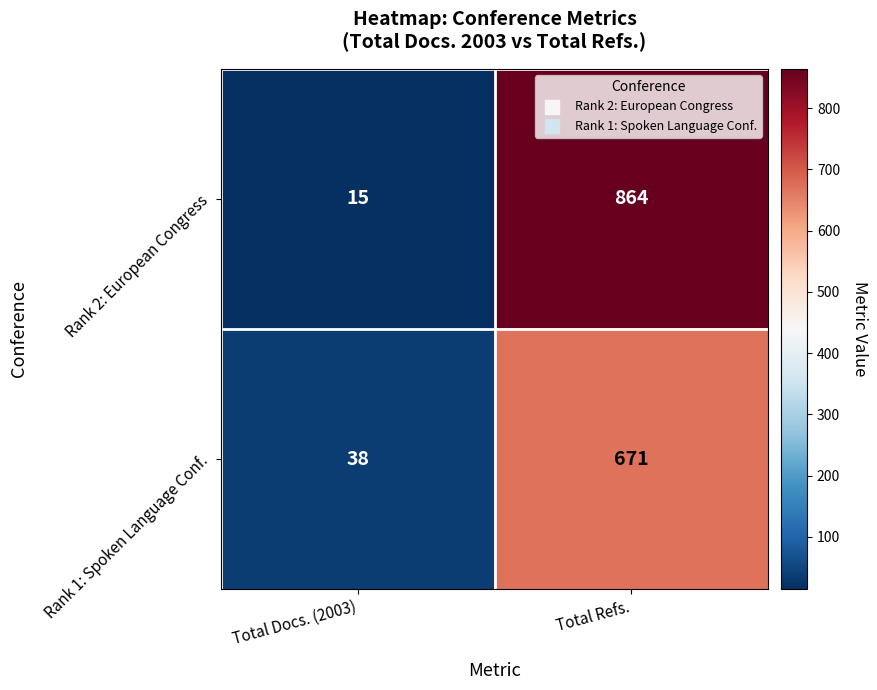

What is the difference between the Rank 1: Spoken Language Conf. values at Total Refs. and Total Docs. (2003)?

633